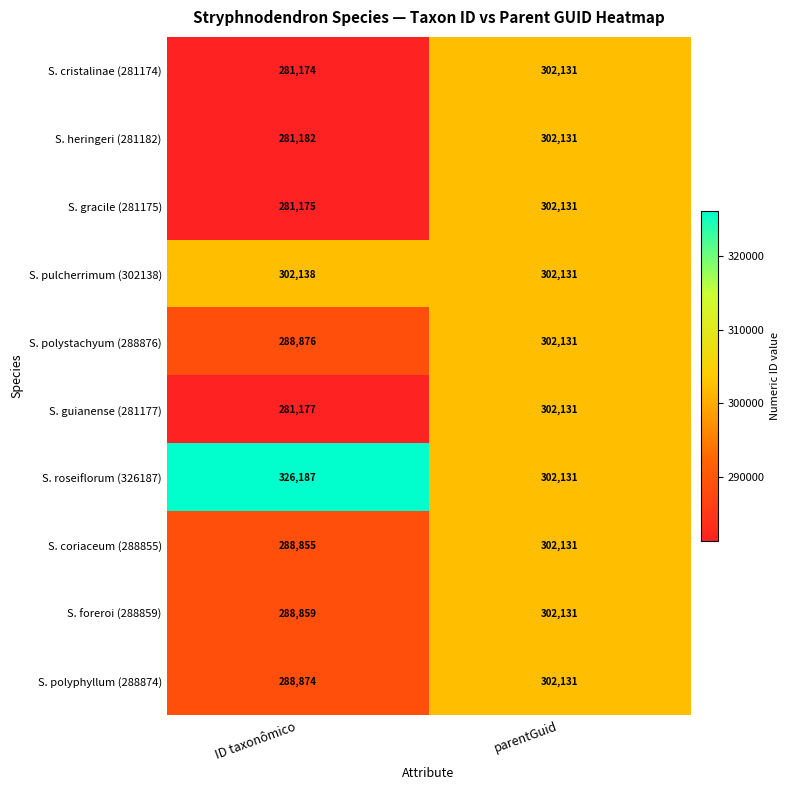

What is the total value across all series at ID taxonômico?

2908497